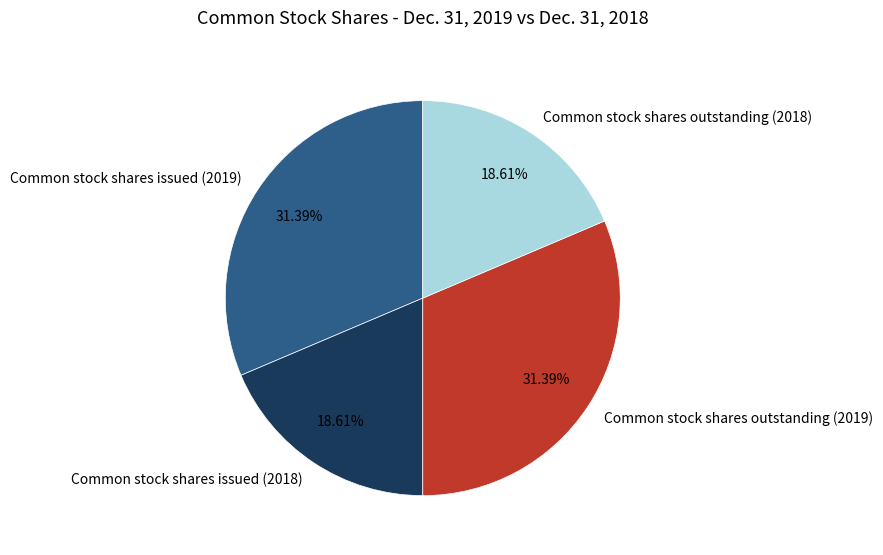

True or false: Common stock shares outstanding (2019) accounts for 20% of the total.

False